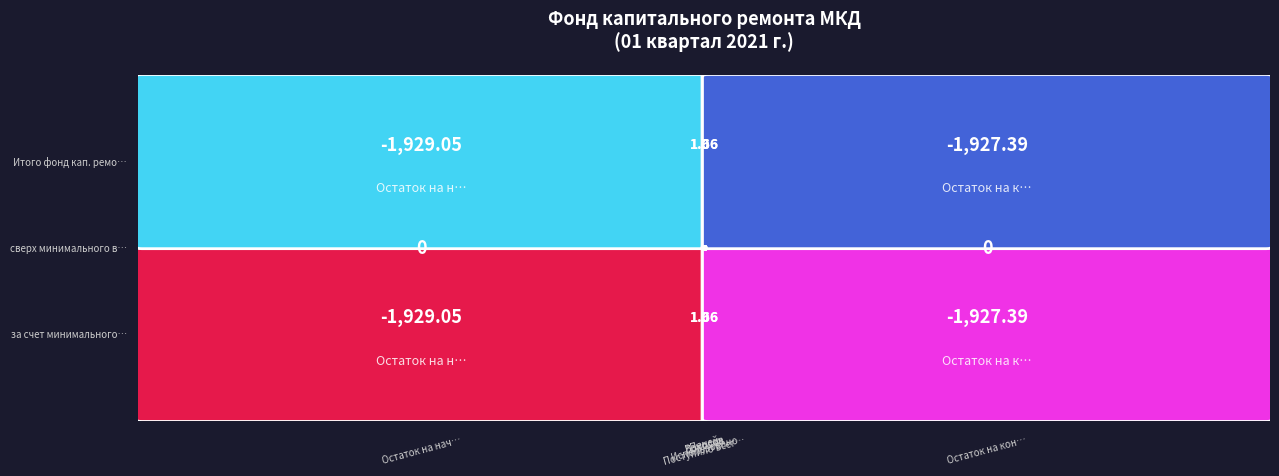

Which label corresponds to the smallest value in the chart?

Остаток на начало